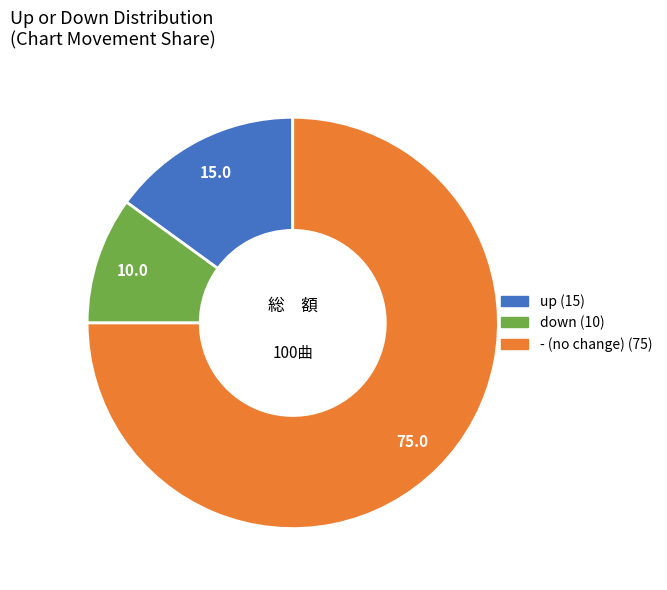

Combined, do up and - account for over 50%?

Yes